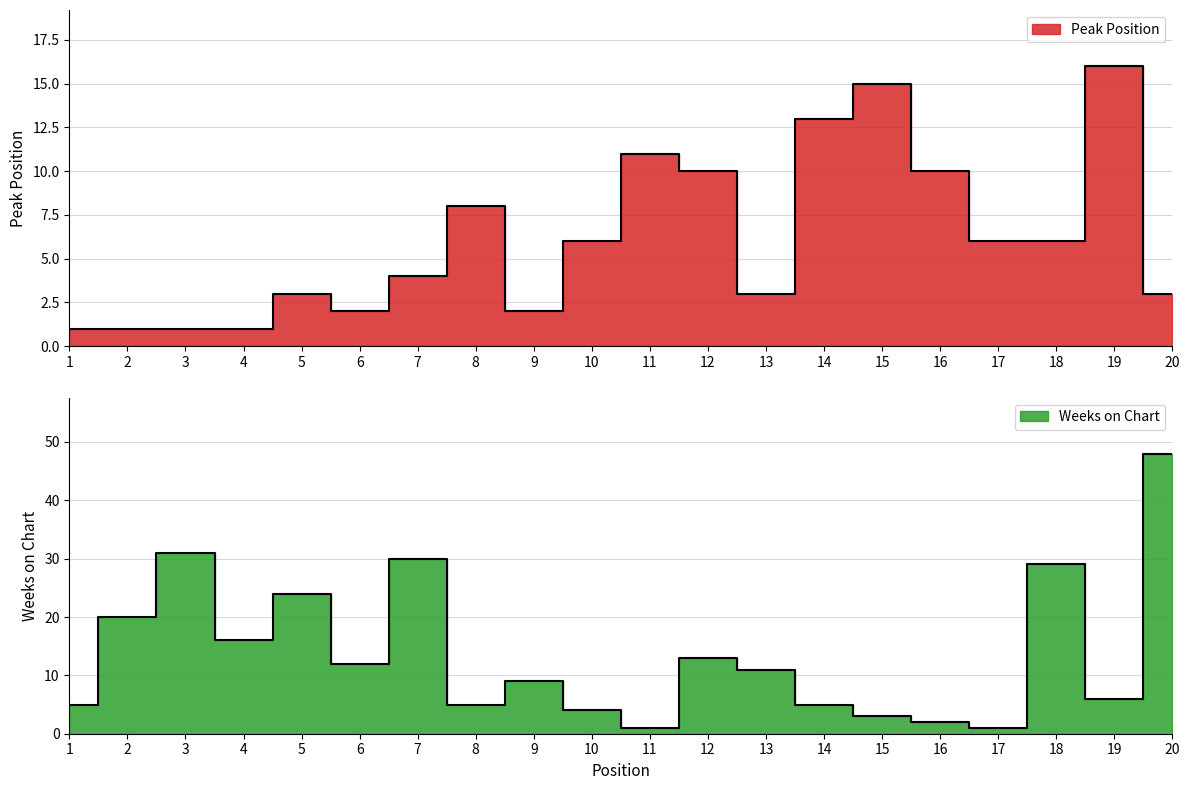

At 15, list the series in order from smallest to largest.

Weeks on Chart, Peak Position